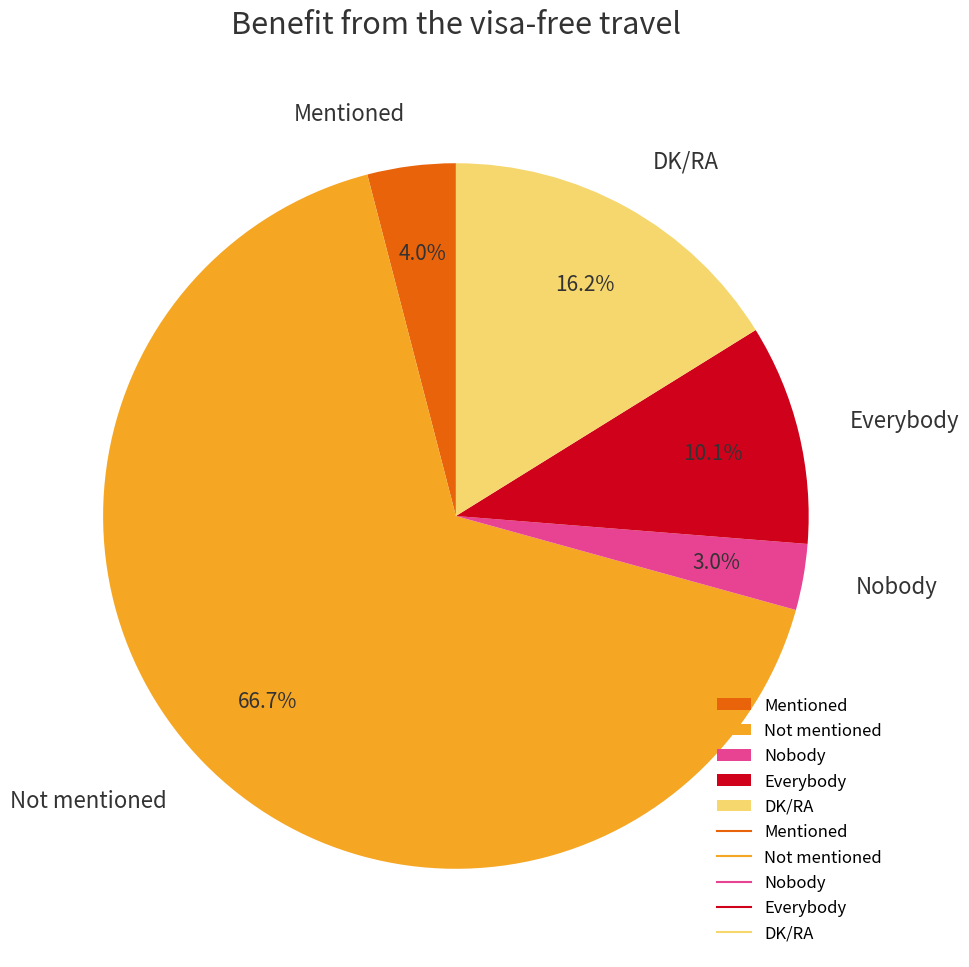

What is the smallest slice in the pie chart?

Nobody